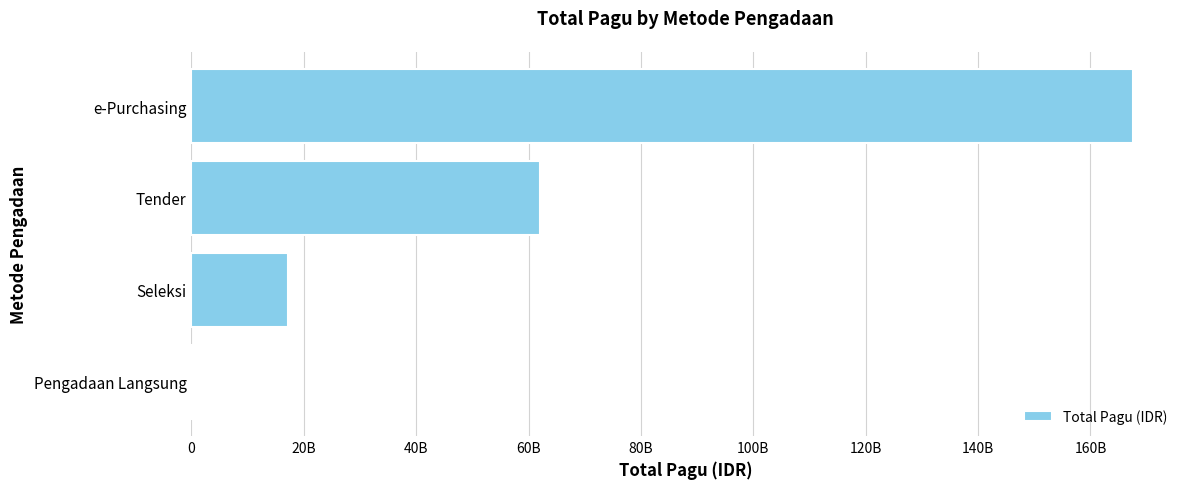

Which category has the highest value across all series?

e-Purchasing